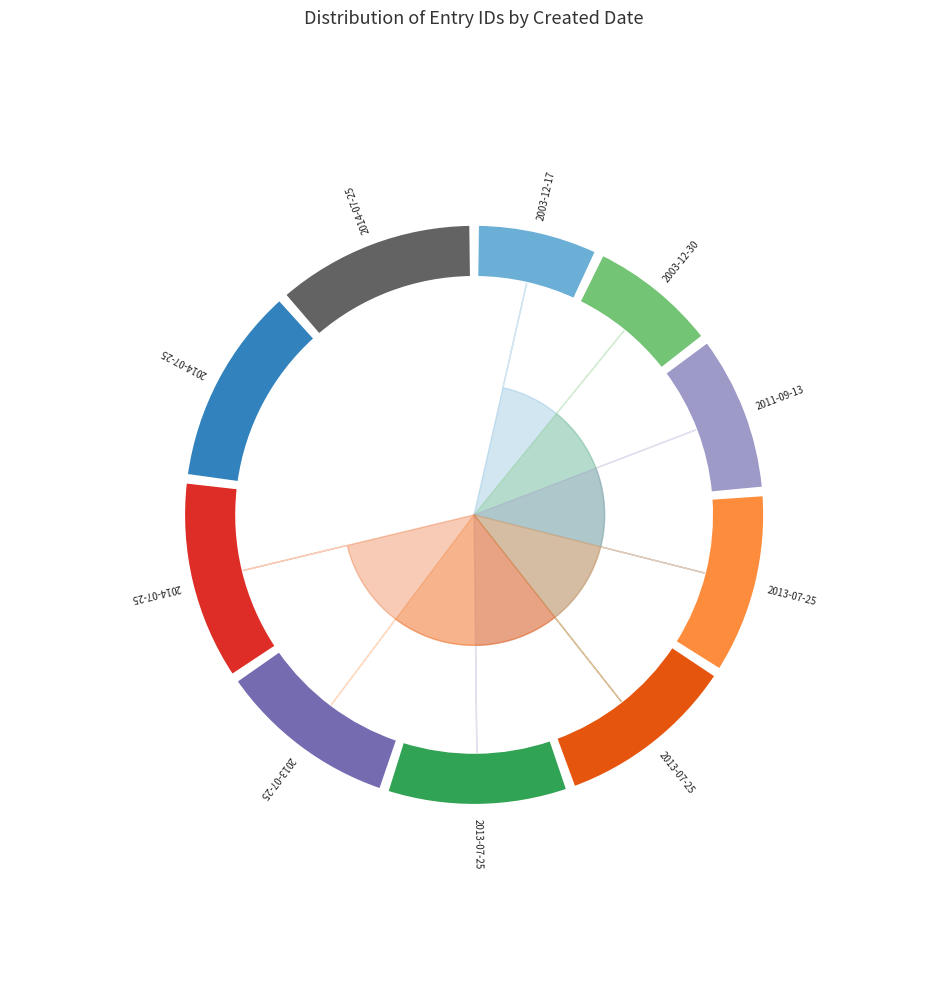

Does any single category account for the majority?

No